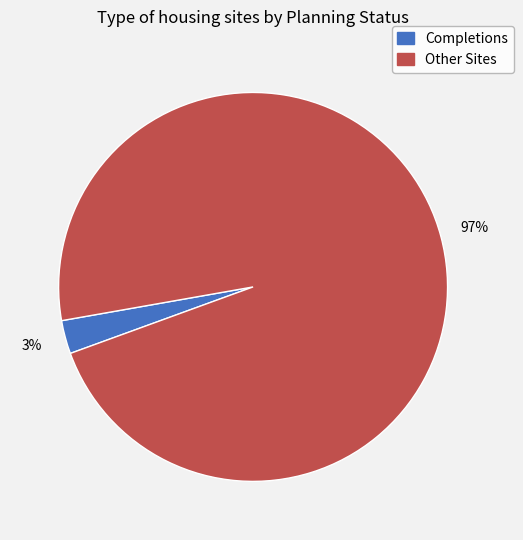

To the nearest percent, what is the difference between the largest and smallest slice percentages?

94%